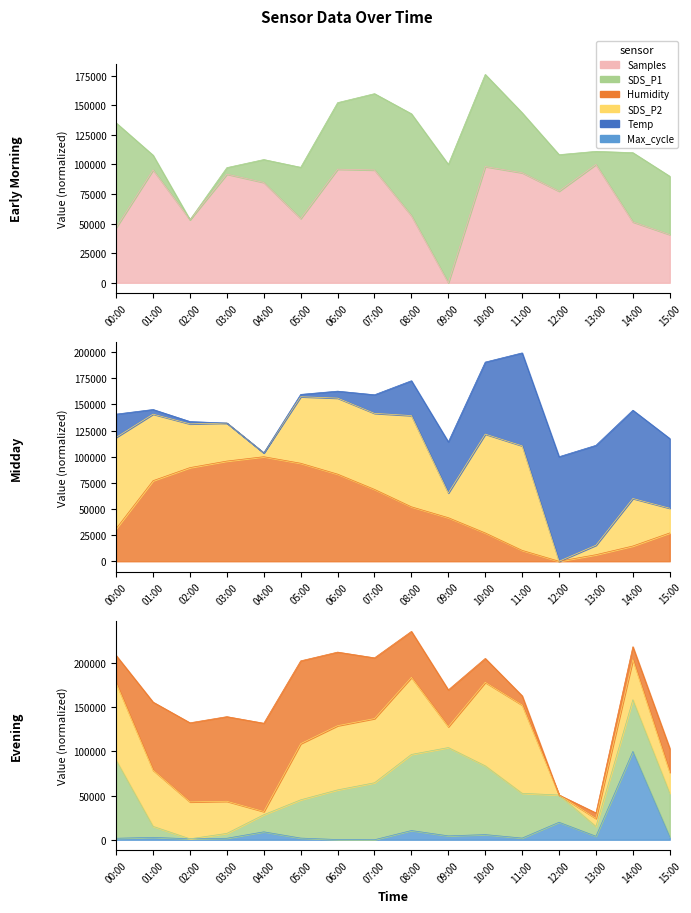

Where do Max_cycle and Humidity first cross each other?

11:00 and 12:00